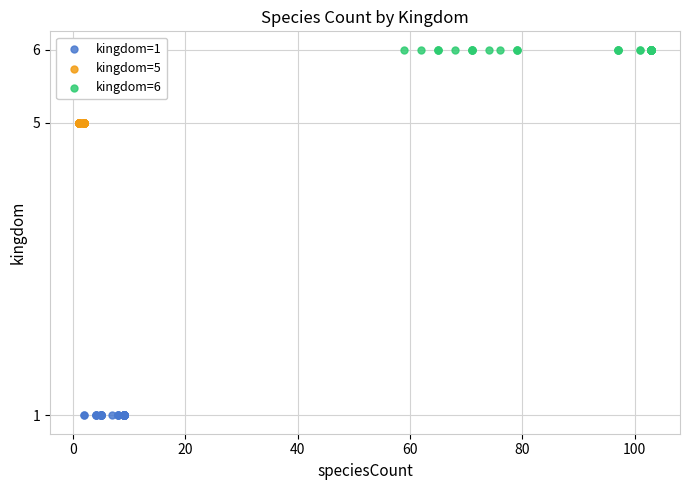

Which series reaches the minimum Y coordinate?

kingdom=1